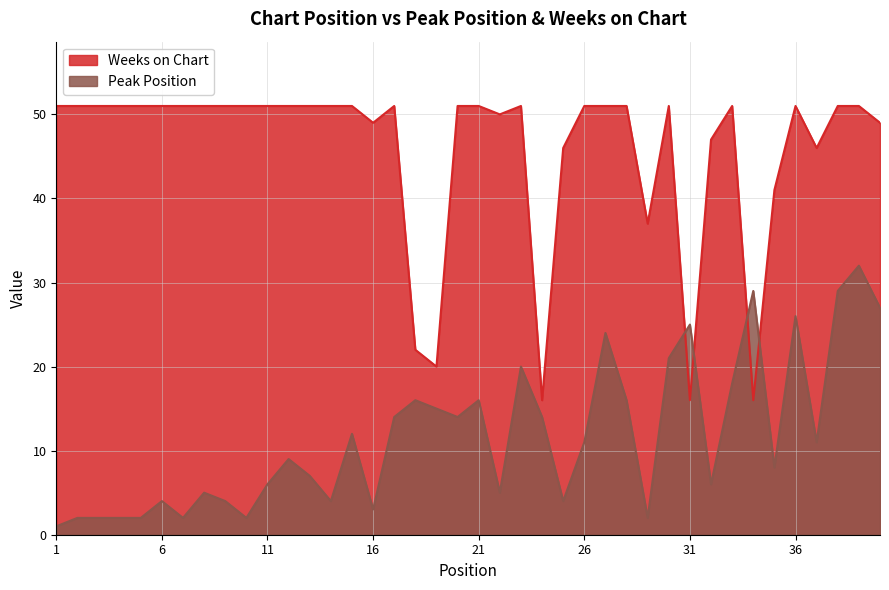

Which series has the largest range (max minus min)?

Weeks on Chart